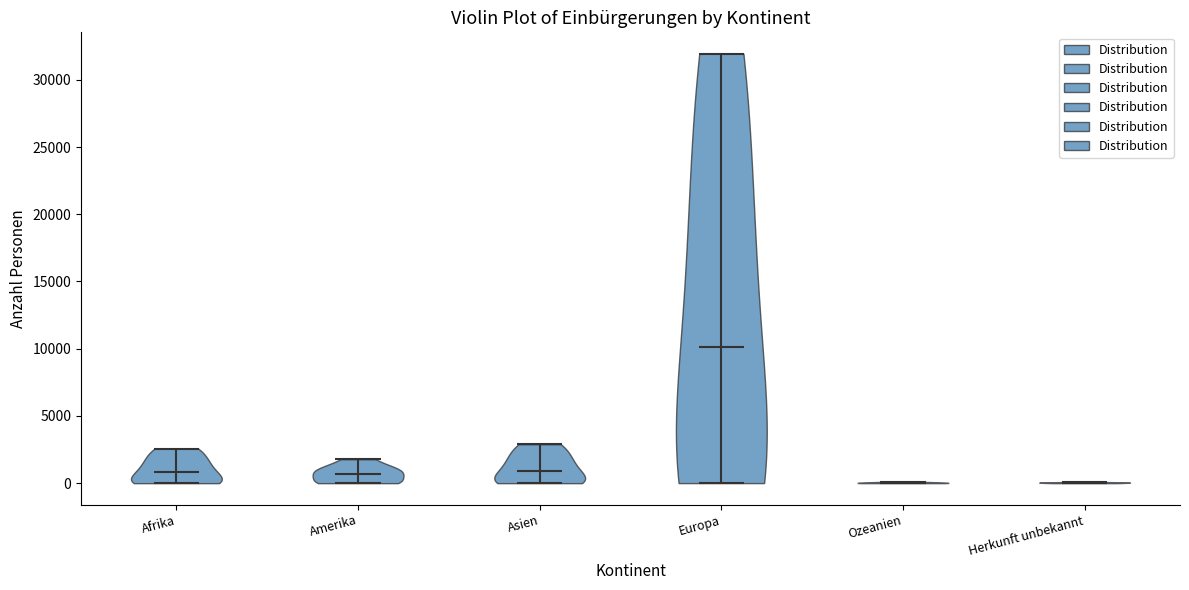

Reading left to right, read every violin against the y-axis: where its median line is, and the lowest and highest points it reaches. The values are not printed on the chart, so give them approximately, as read against the axis.

Afrika: median line 1000, lowest point 0, highest point 2500
Amerika: median line 500, lowest point 0, highest point 2000
Asien: median line 1000, lowest point 0, highest point 3000
Europa: median line 10000, lowest point 0, highest point 32000
Ozeanien: median line 0, lowest point 0, highest point 0
Herkunft unbekannt: median line 0, lowest point 0, highest point 0